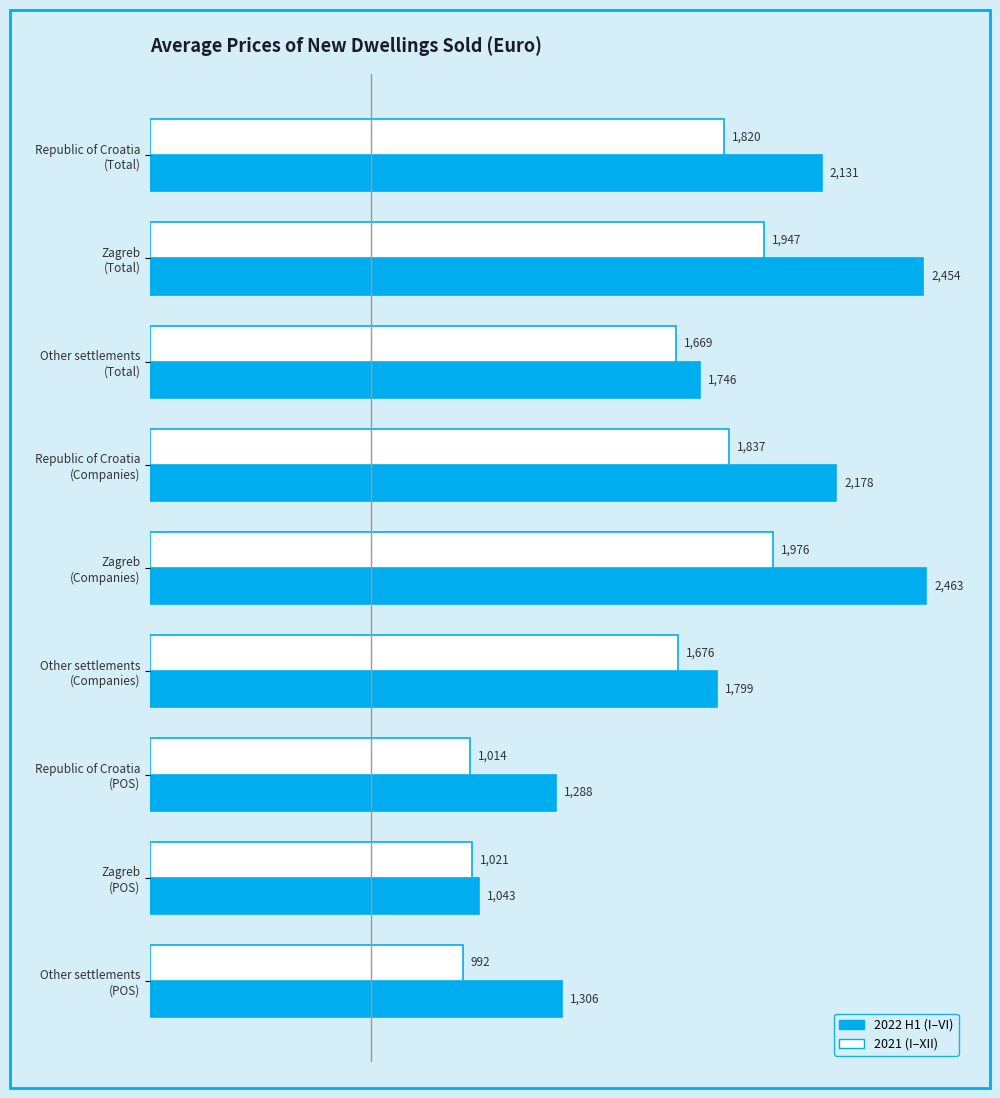

At which label does 2022 H1 (I–VI) reach its minimum?

Zagreb
(POS)